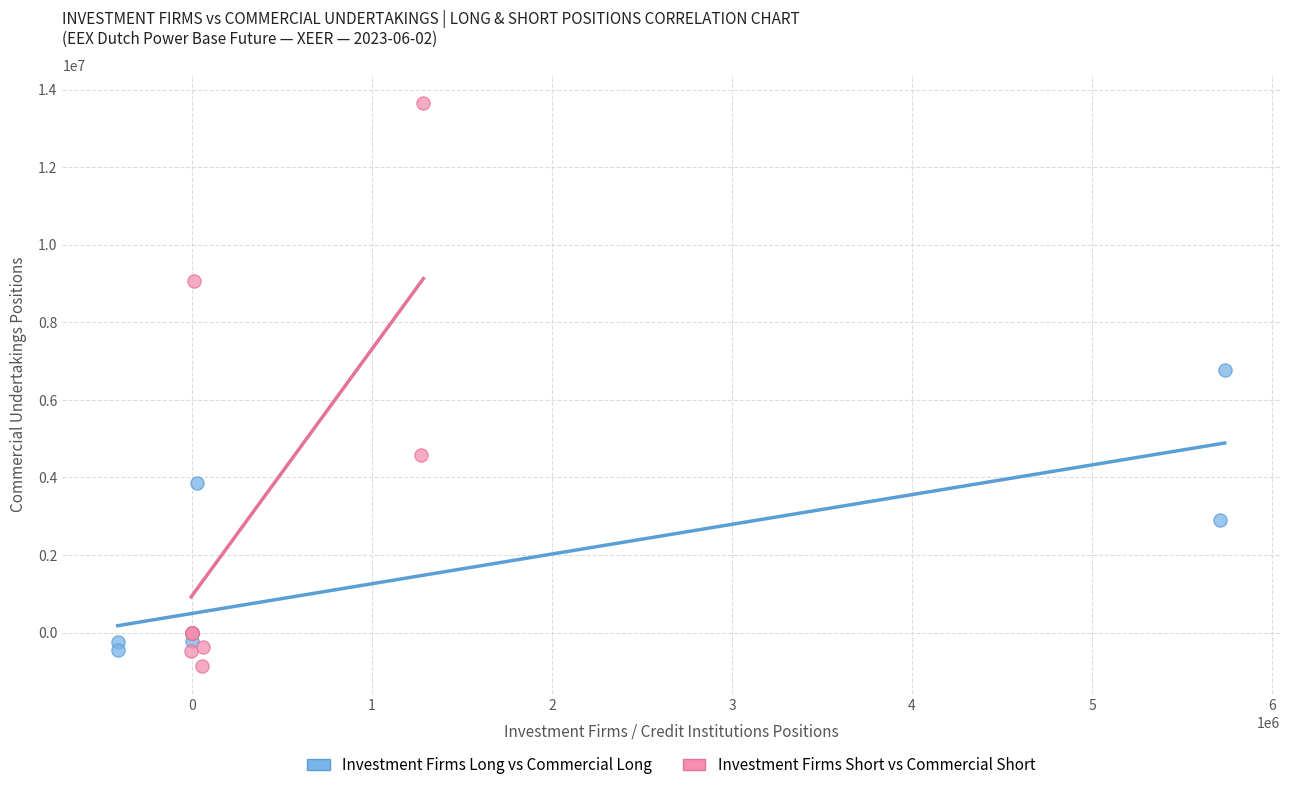

Which series contains the highest Y value?

Investment Firms Short vs Commercial Short